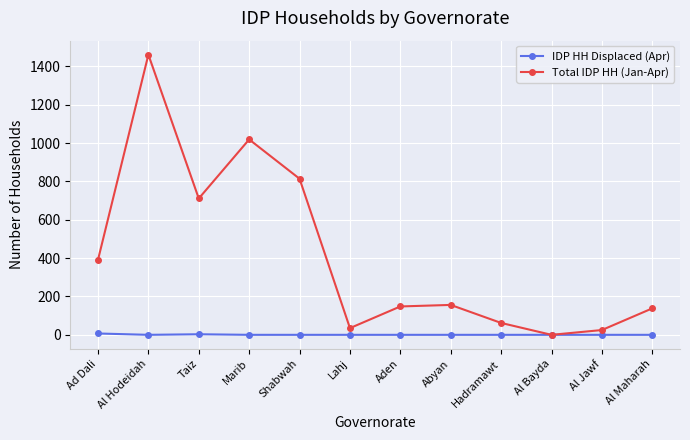

Between Ad Dali and Aden, which series saw the biggest shift?

Total IDP HH (Jan-Apr)